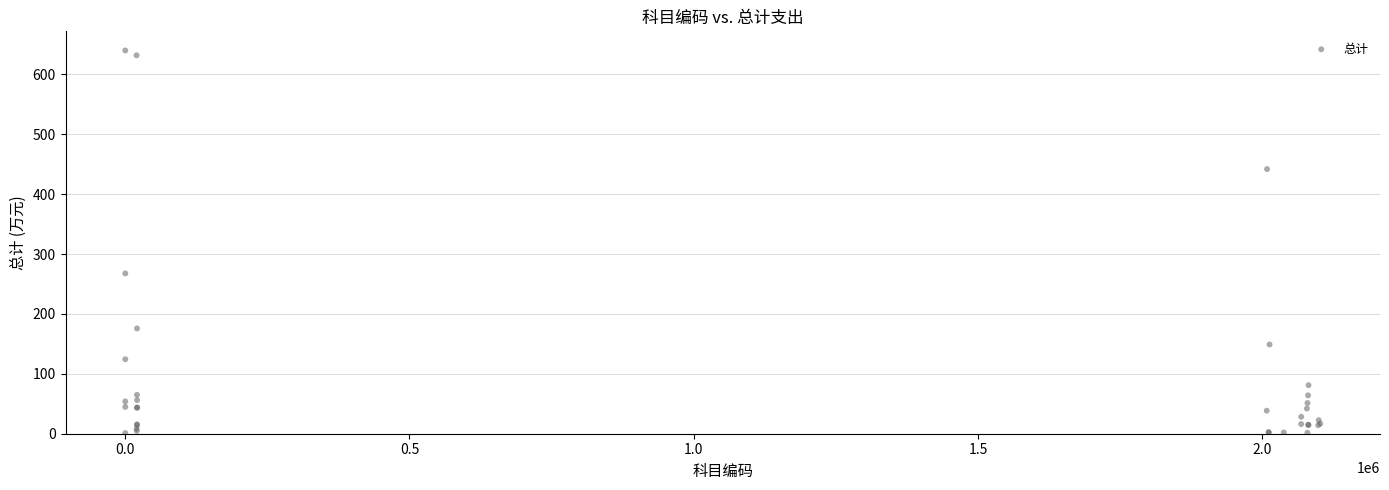

What Y value in the scatter plot is closest to 320?

267.6